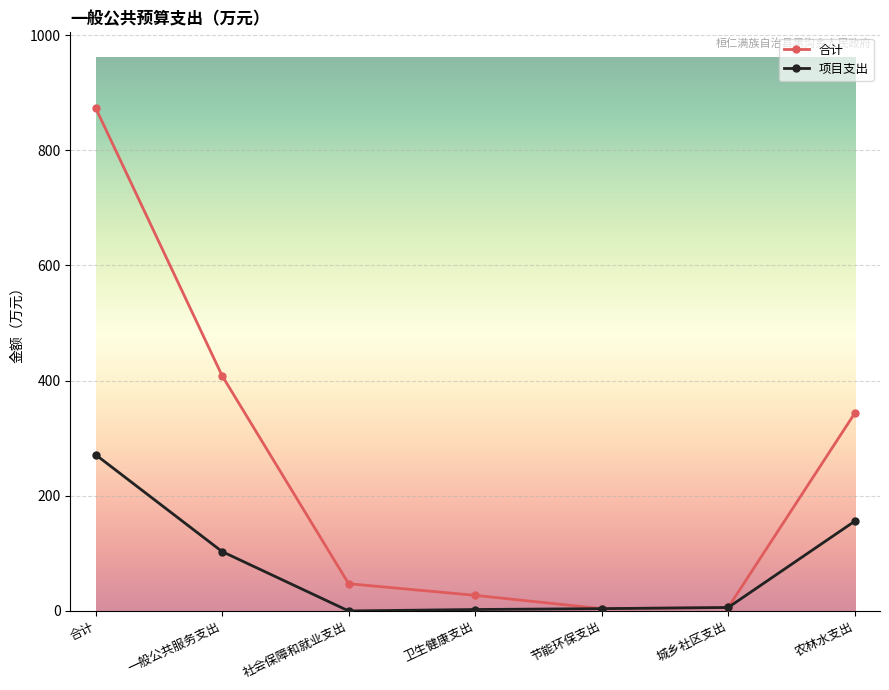

True or false: 合计 has a value of 408.5 at 一般公共服务支出.

True